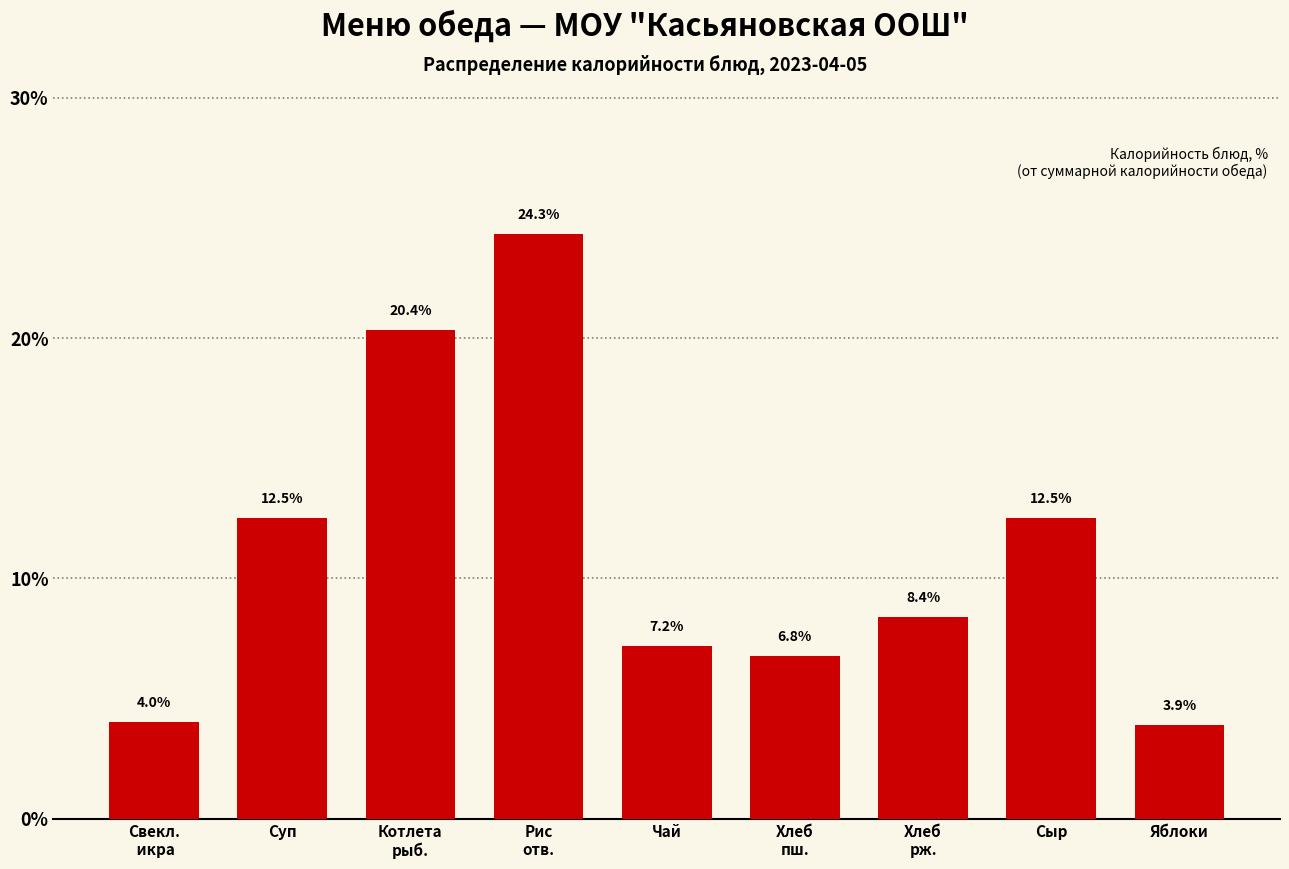

Reading left to right, list all the values displayed in this chart.

4.0	12.5	20.4	24.3	7.2	6.8	8.4	12.5	3.9